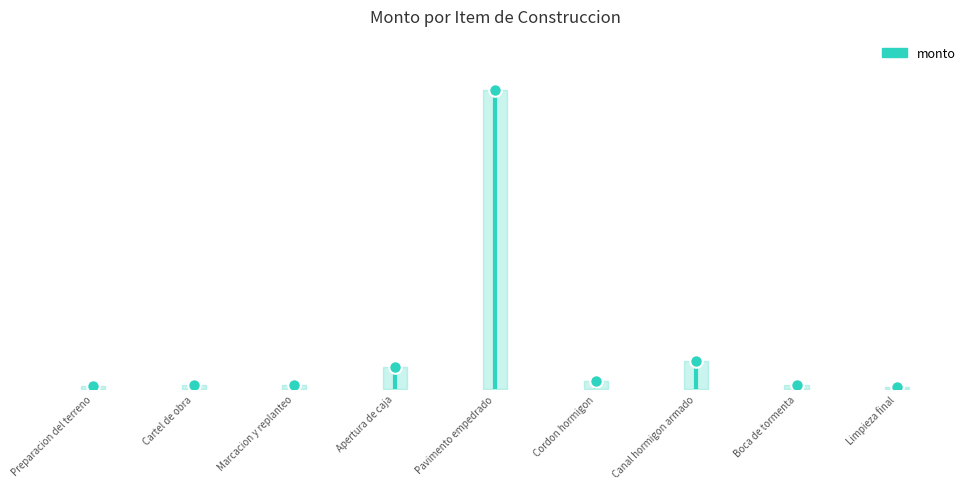

Which has a higher value, Preparacion del terreno or Preparacion del terreno?

Preparacion del terreno